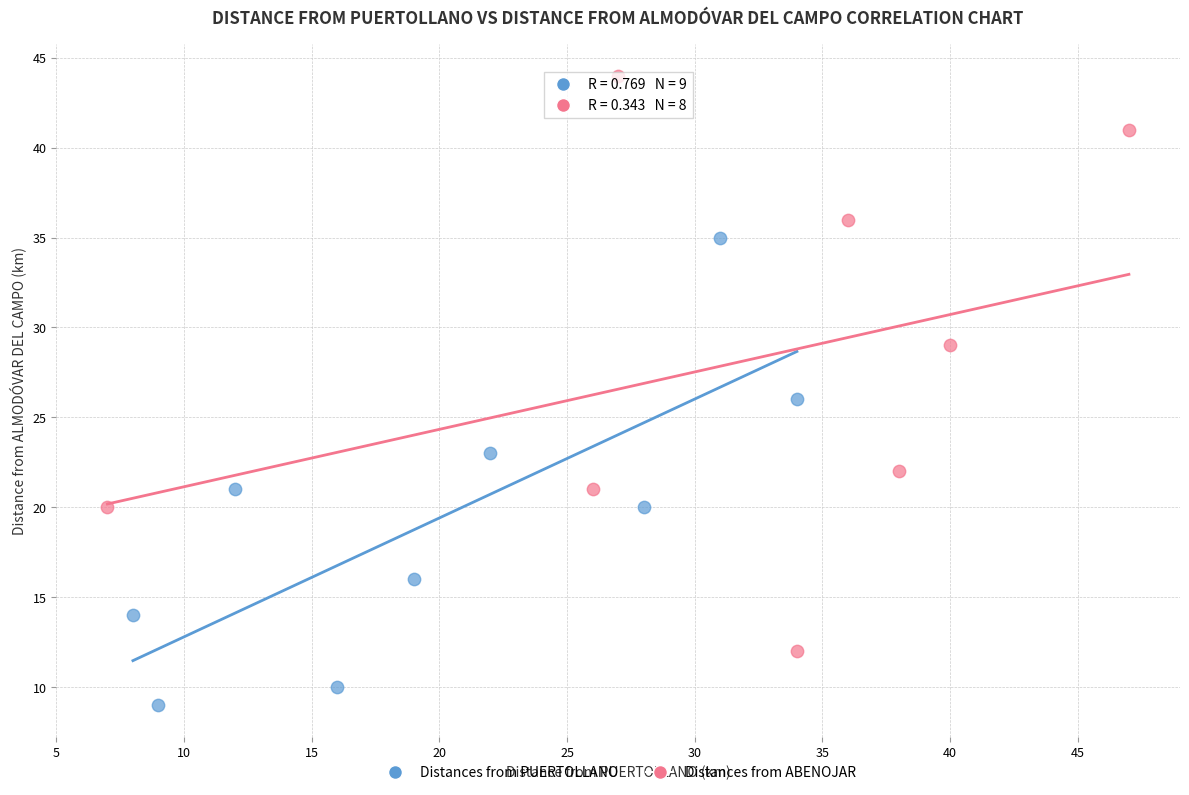

Which series has the widest spread of Y values?

Distances from ABENOJAR